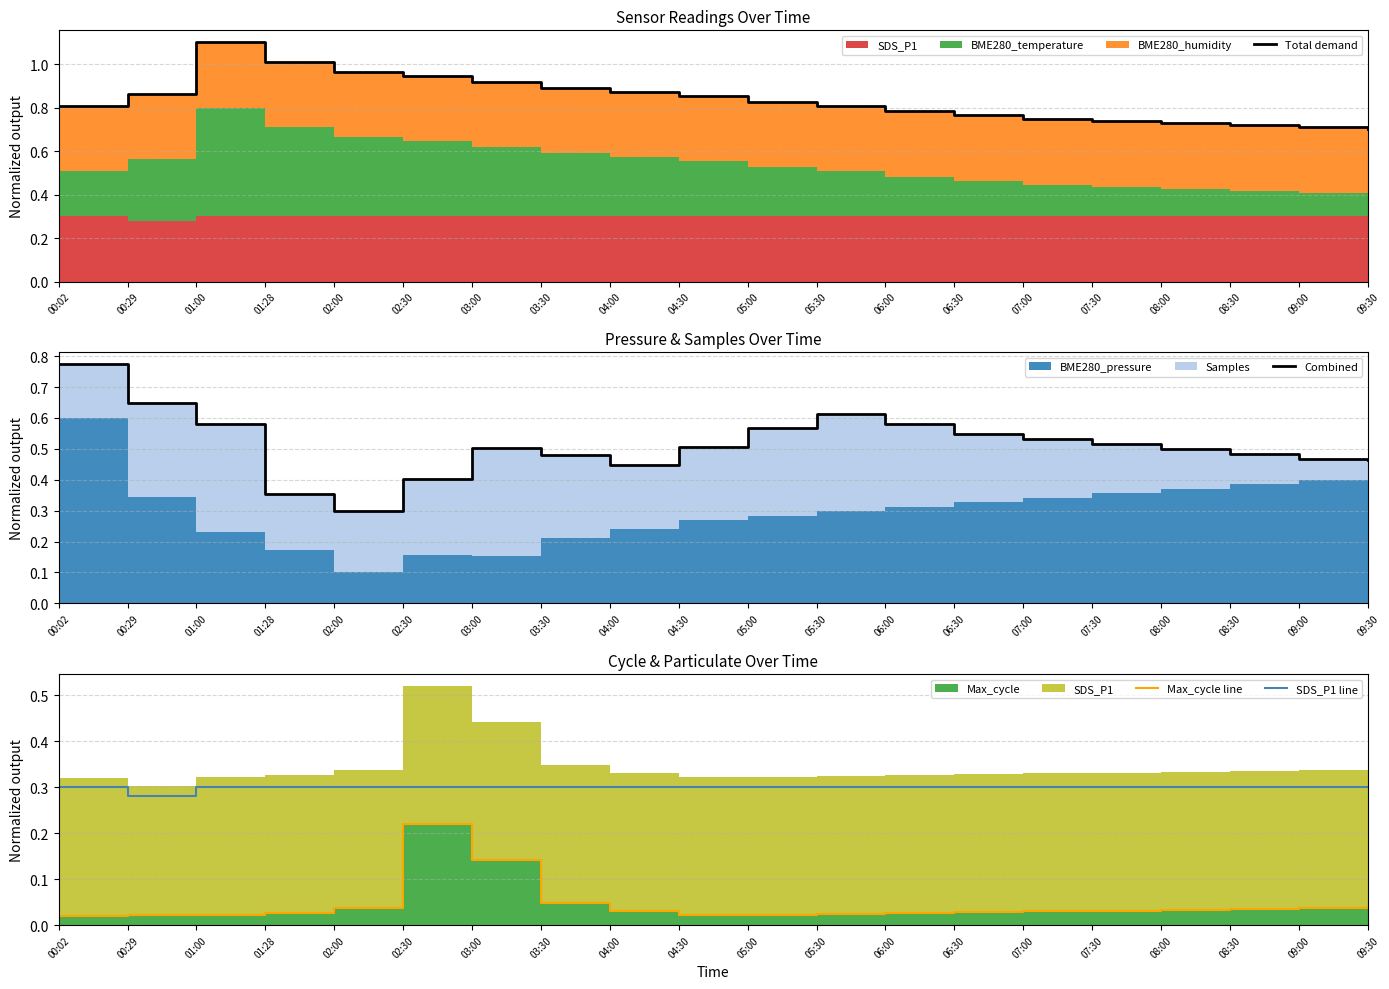

Reading left to right, transcribe all the data shown in this chart.

Total demand: 00:02=0.8	00:29=0.9	01:00=1.1	01:28=1.0	02:00=1.0	02:30=0.9	03:00=0.9	03:30=0.9	04:00=0.9	04:30=0.9	05:00=0.8	05:30=0.8	06:00=0.8	06:30=0.8	07:00=0.7	07:30=0.7	08:00=0.7	08:30=0.7	09:00=0.7	09:30=0.7
Combined: 00:02=0.8	00:29=0.6	01:00=0.6	01:28=0.4	02:00=0.3	02:30=0.4	03:00=0.5	03:30=0.5	04:00=0.4	04:30=0.5	05:00=0.6	05:30=0.6	06:00=0.6	06:30=0.5	07:00=0.5	07:30=0.5	08:00=0.5	08:30=0.5	09:00=0.5	09:30=0.5
Max_cycle line: 00:02=0.0	00:29=0.0	01:00=0.0	01:28=0.0	02:00=0.0	02:30=0.2	03:00=0.1	03:30=0.0	04:00=0.0	04:30=0.0	05:00=0.0	05:30=0.0	06:00=0.0	06:30=0.0	07:00=0.0	07:30=0.0	08:00=0.0	08:30=0.0	09:00=0.0	09:30=0.0
SDS_P1 line: 00:02=0.3	00:29=0.3	01:00=0.3	01:28=0.3	02:00=0.3	02:30=0.3	03:00=0.3	03:30=0.3	04:00=0.3	04:30=0.3	05:00=0.3	05:30=0.3	06:00=0.3	06:30=0.3	07:00=0.3	07:30=0.3	08:00=0.3	08:30=0.3	09:00=0.3	09:30=0.3